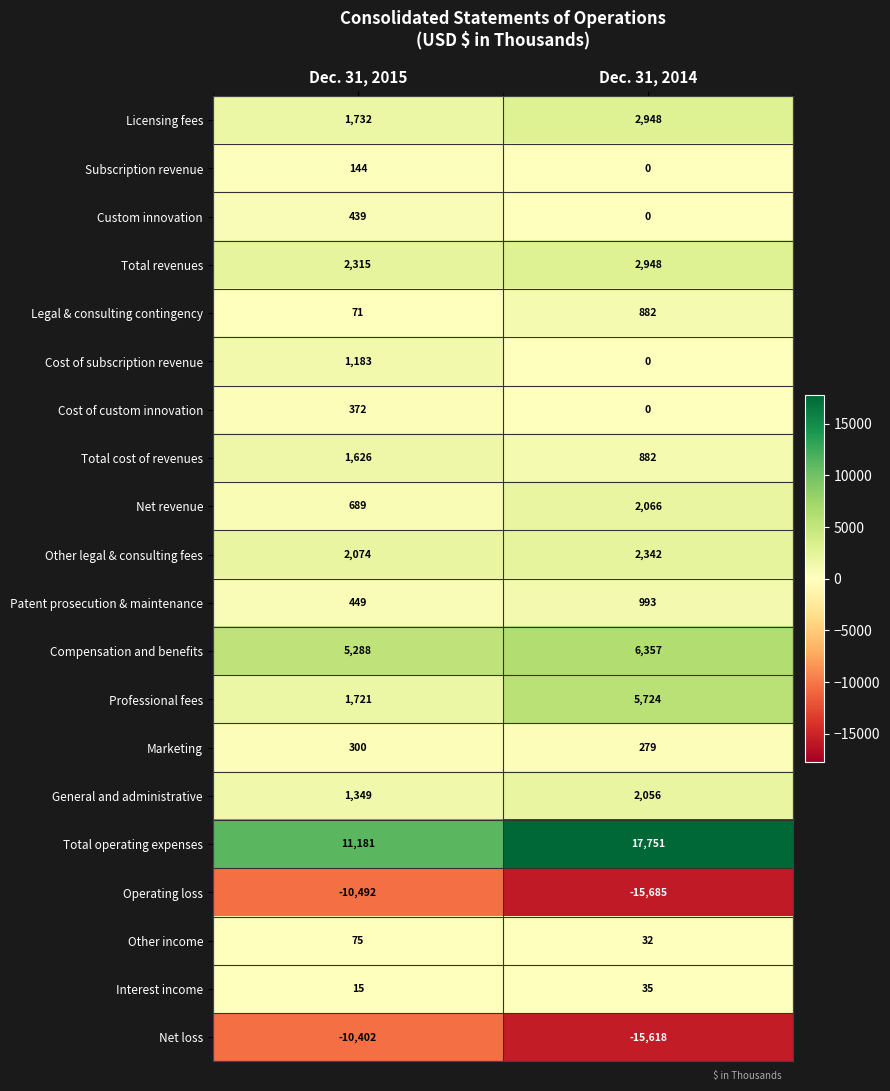

At which category does the chart reach its minimum across all series?

Dec. 31, 2014